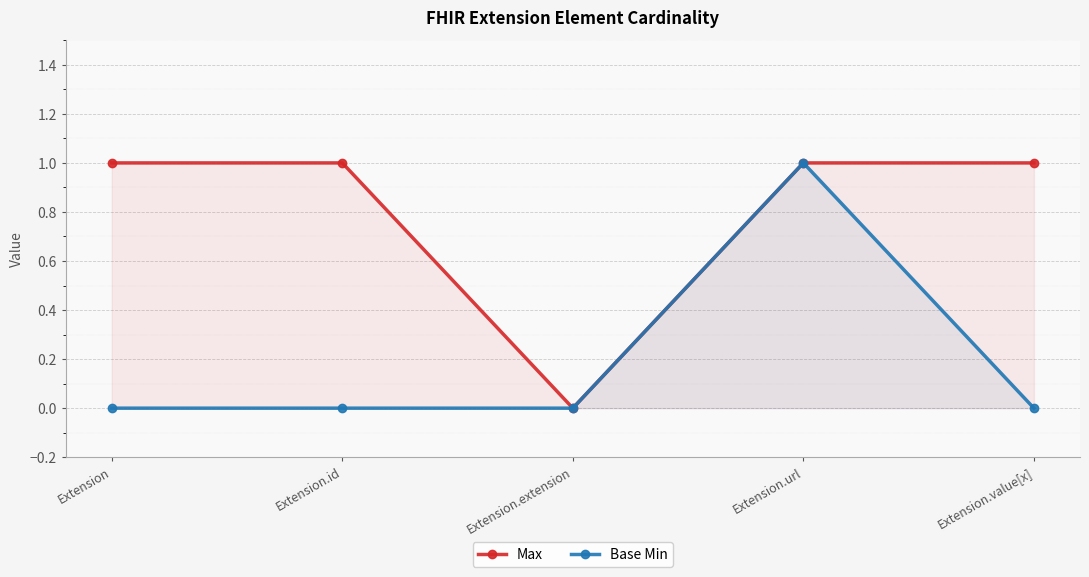

Which series changed the most between Extension and Extension.value[x]?

Max